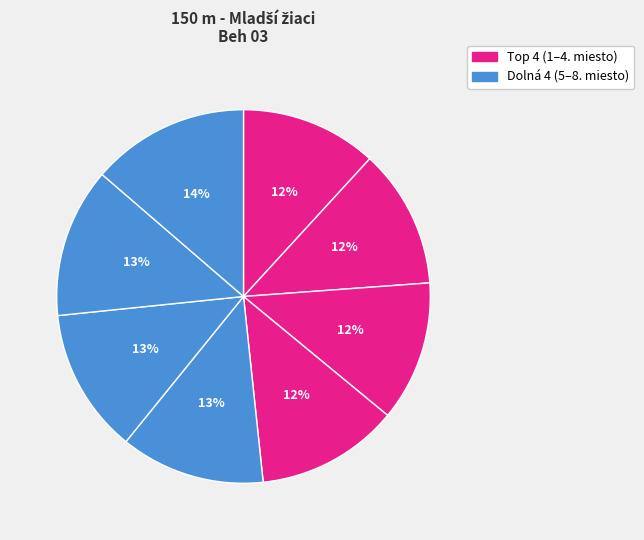

How many slices are in this pie chart?

8